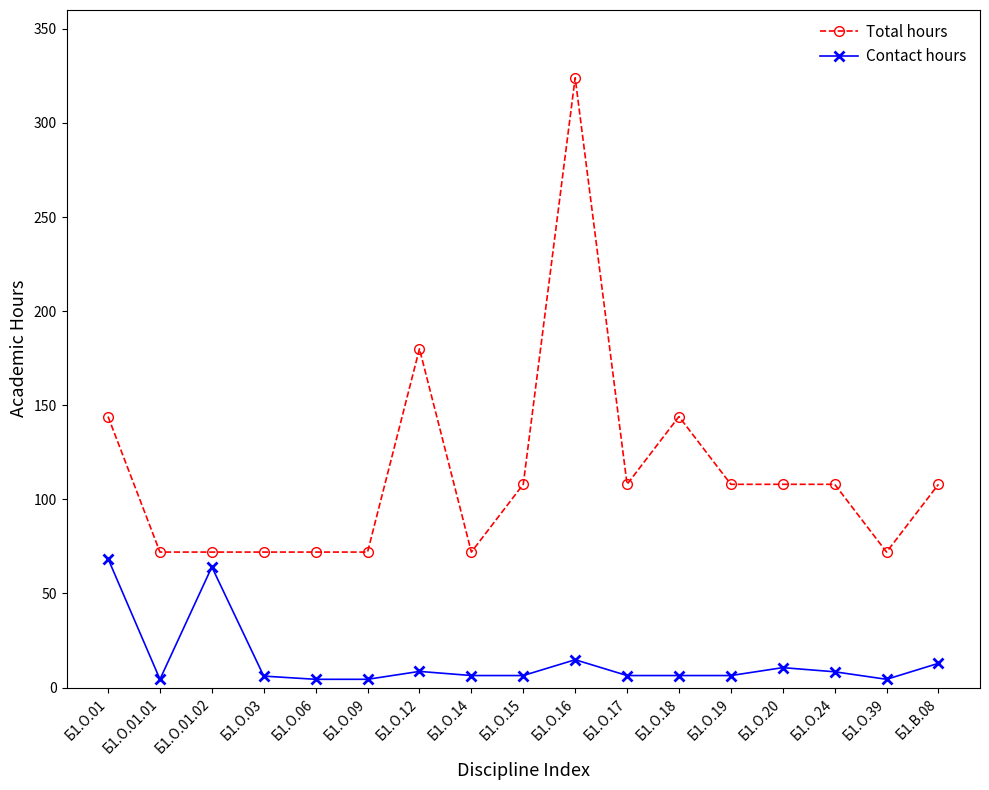

True or false: Total hours and Contact hours intersect in this chart.

False